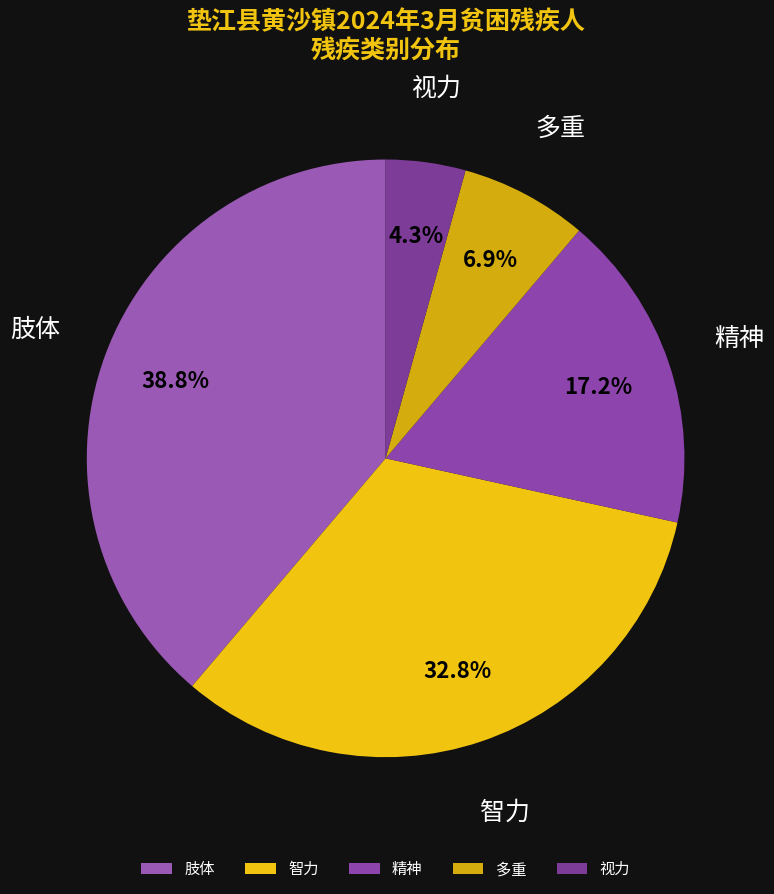

Is it true that 精神 is 17% of the pie?

True